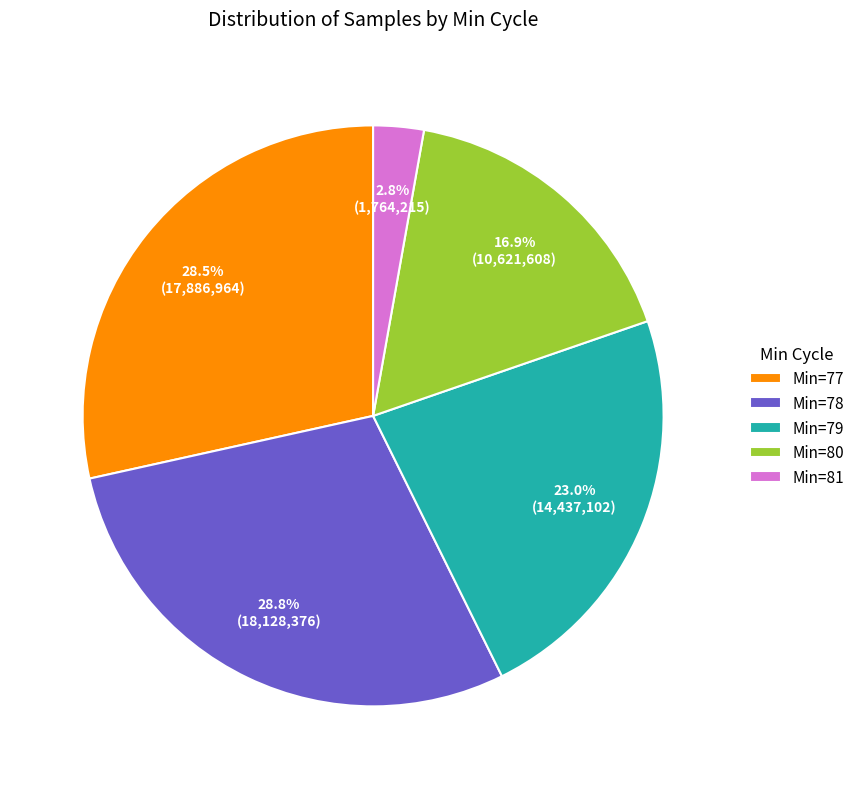

Does any single category account for the majority?

No